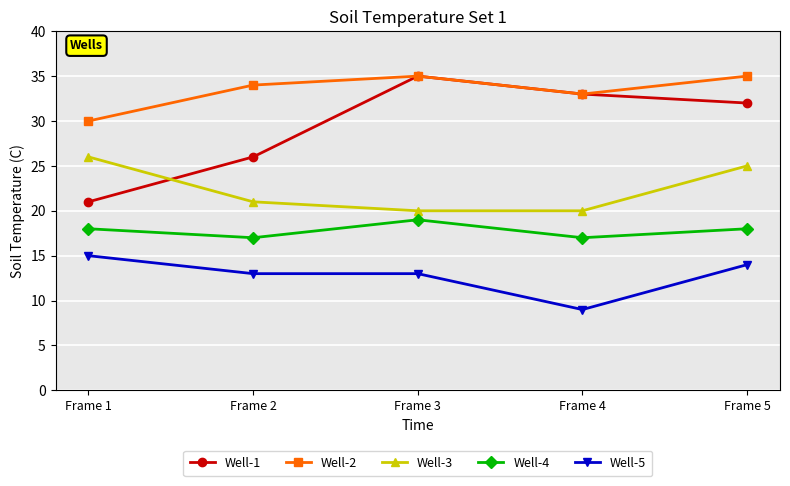

What is the difference between the second highest and second lowest values in the Well-3 series?

5